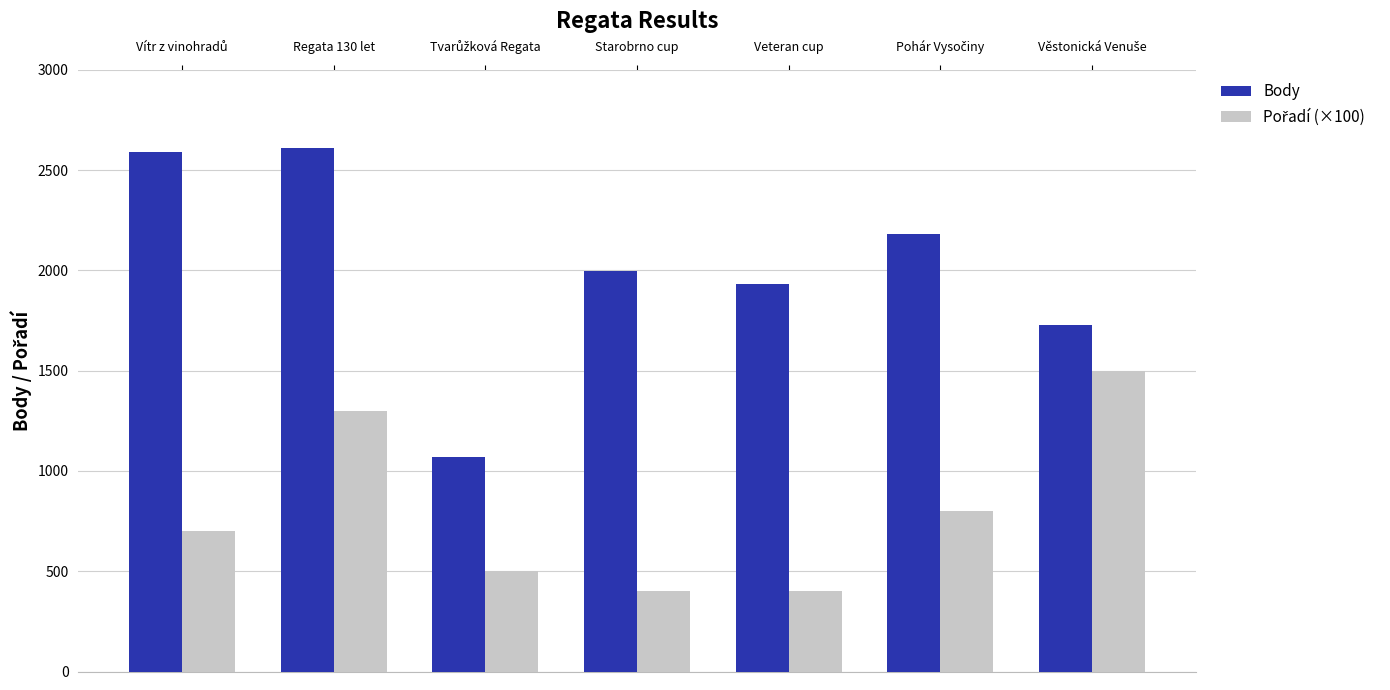

At which category is the sum across all series the highest?

Regata 130 let